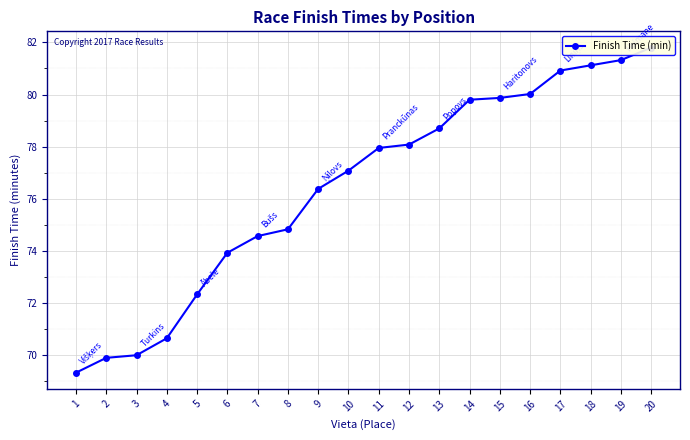

Reading left to right, transcribe all the data shown in this chart.

1=69.3	2=69.9	3=70.0	4=70.7	5=72.3	6=73.9	7=74.6	8=74.8	9=76.4	10=77.1	11=78.0	12=78.1	13=78.7	14=79.8	15=79.9	16=80.0	17=80.9	18=81.1	19=81.3	20=81.8